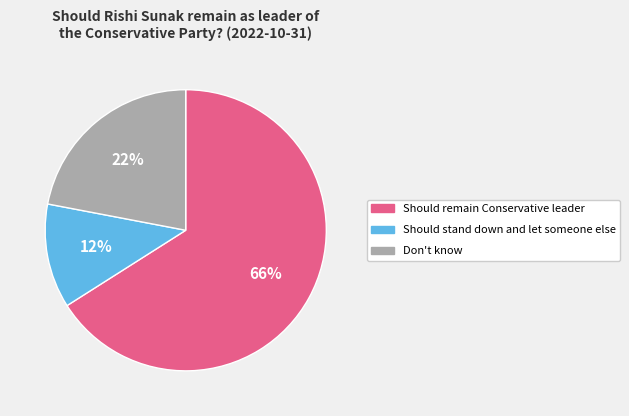

True or false: Should remain Conservative leader accounts for 66% of the total.

True